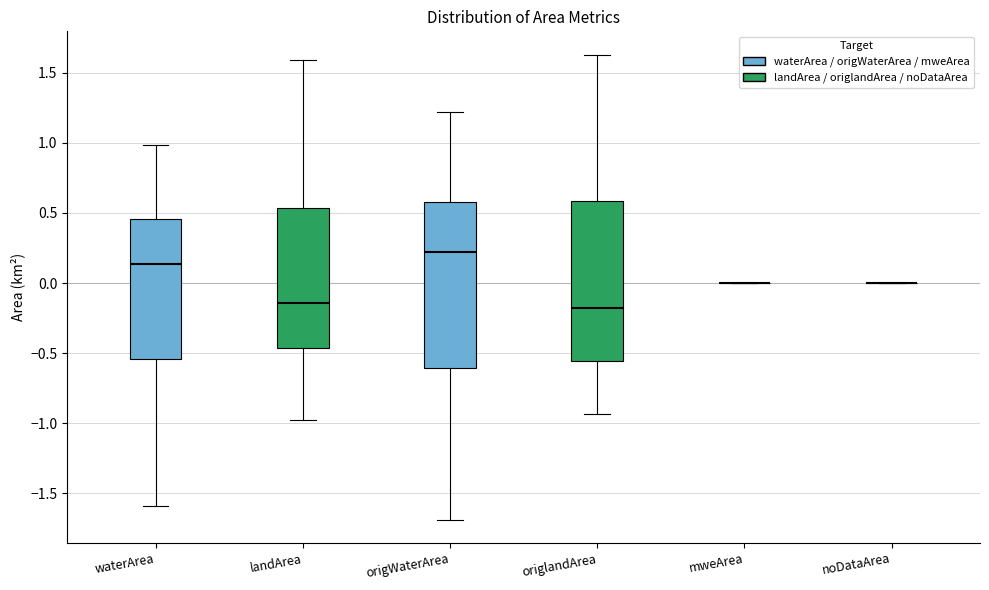

Reading left to right, transcribe this box plot: for each box, give where its median line is, the range the box spans, and where its two whiskers end, as read against the y-axis. The values are not printed on the chart, so give them approximately, as read against the axis.

waterArea: median 0.15, box -0.55 to 0.45, whiskers -1.60 to 1.00
landArea: median -0.15, box -0.45 to 0.55, whiskers -1.00 to 1.60
origWaterArea: median 0.20, box -0.60 to 0.60, whiskers -1.70 to 1.20
origlandArea: median -0.20, box -0.55 to 0.60, whiskers -0.95 to 1.65
mweArea: box collapsed to a line at 0.00, whiskers 0.00 to 0.00
noDataArea: box collapsed to a line at 0.00, whiskers 0.00 to 0.00